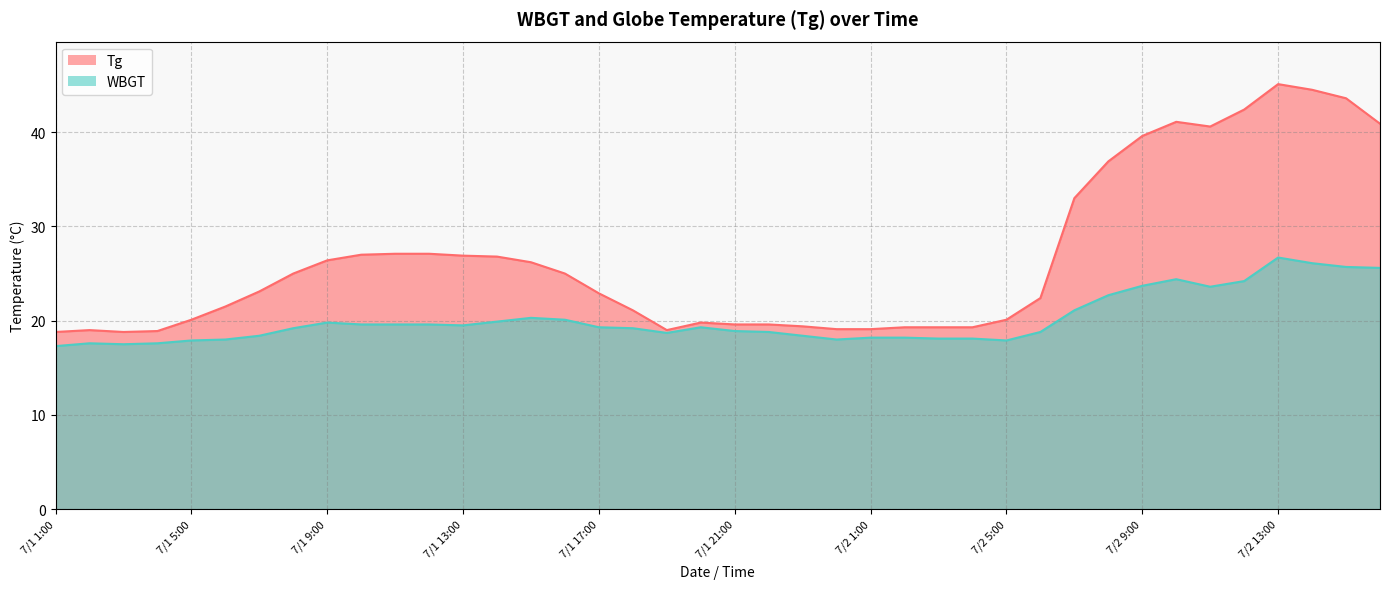

Reading left to right, list all the values displayed in this chart.

Tg: 7/1 1:00=18.8	7/1 2:00=19.0	7/1 3:00=18.8	7/1 4:00=18.9	7/1 5:00=20.1	7/1 6:00=21.5	7/1 7:00=23.1	7/1 8:00=25.0	7/1 9:00=26.4	7/1 10:00=27.0	7/1 11:00=27.1	7/1 12:00=27.1	7/1 13:00=26.9	7/1 14:00=26.8	7/1 15:00=26.2	7/1 16:00=25.0	7/1 17:00=22.9	7/1 18:00=21.1	7/1 19:00=19.0	7/1 20:00=19.8	7/1 21:00=19.6	7/1 22:00=19.6	7/1 23:00=19.4	7/1 24:00=19.1	7/2 1:00=19.1	7/2 2:00=19.3	7/2 3:00=19.3	7/2 4:00=19.3	7/2 5:00=20.1	7/2 6:00=22.4	7/2 7:00=33.0	7/2 8:00=36.9	7/2 9:00=39.6	7/2 10:00=41.1	7/2 11:00=40.6	7/2 12:00=42.4	7/2 13:00=45.1	7/2 14:00=44.5	7/2 15:00=43.6	7/2 16:00=40.9
WBGT: 7/1 1:00=17.3	7/1 2:00=17.6	7/1 3:00=17.5	7/1 4:00=17.6	7/1 5:00=17.9	7/1 6:00=18.0	7/1 7:00=18.4	7/1 8:00=19.2	7/1 9:00=19.8	7/1 10:00=19.6	7/1 11:00=19.6	7/1 12:00=19.6	7/1 13:00=19.5	7/1 14:00=19.9	7/1 15:00=20.3	7/1 16:00=20.1	7/1 17:00=19.3	7/1 18:00=19.2	7/1 19:00=18.7	7/1 20:00=19.3	7/1 21:00=18.9	7/1 22:00=18.8	7/1 23:00=18.4	7/1 24:00=18.0	7/2 1:00=18.2	7/2 2:00=18.2	7/2 3:00=18.1	7/2 4:00=18.1	7/2 5:00=17.9	7/2 6:00=18.8	7/2 7:00=21.1	7/2 8:00=22.7	7/2 9:00=23.7	7/2 10:00=24.4	7/2 11:00=23.6	7/2 12:00=24.2	7/2 13:00=26.7	7/2 14:00=26.1	7/2 15:00=25.7	7/2 16:00=25.6